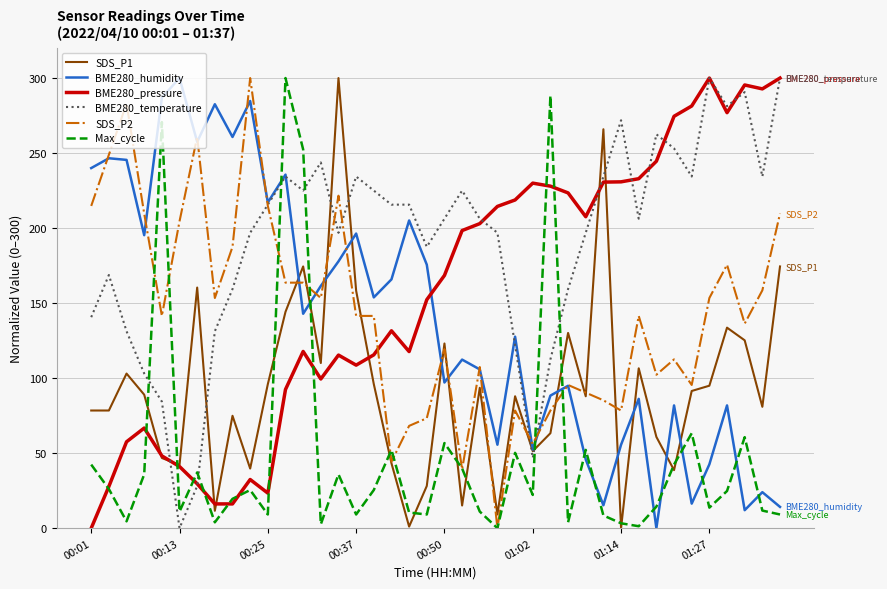

What is the maximum value for Max_cycle?

300.0